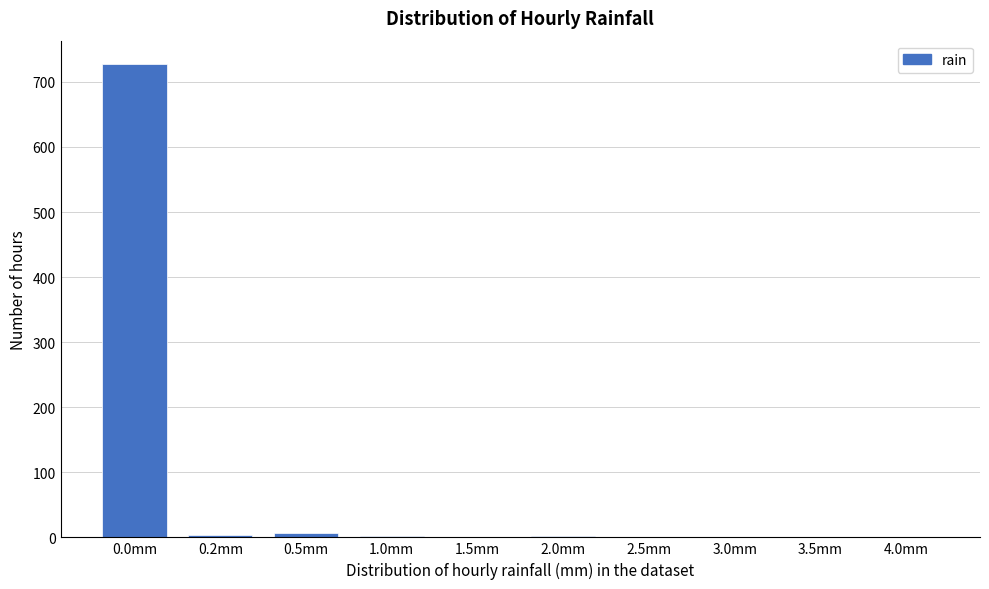

Is it true that the value at 0.0mm is 727?

True